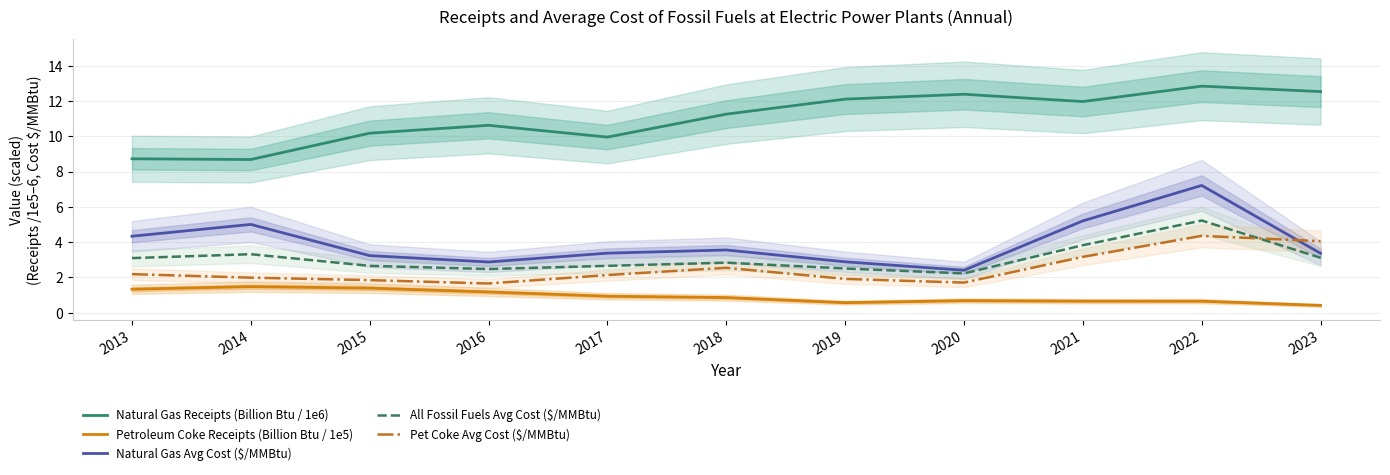

What is the sum of all Petroleum Coke Receipts (Billion Btu / 1e5) values?

10.1